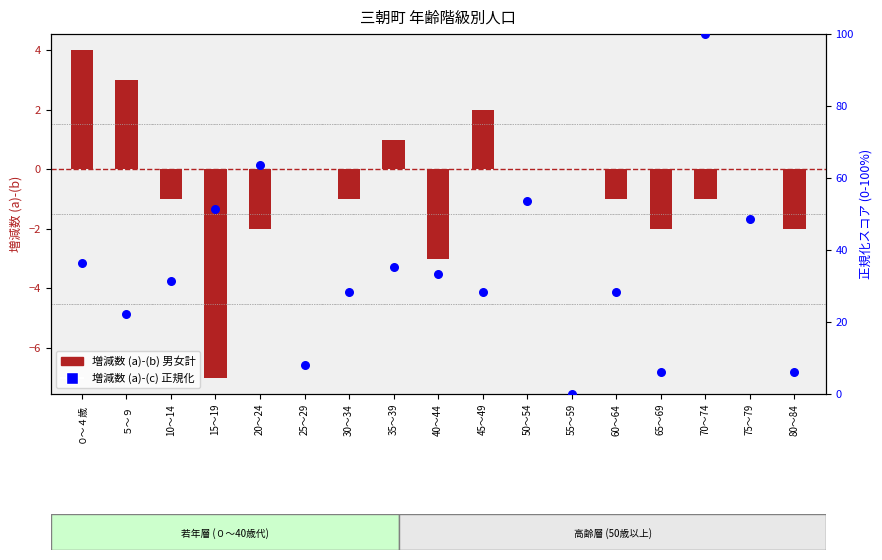

Between 75～79 and 50～54, which is larger?

50～54